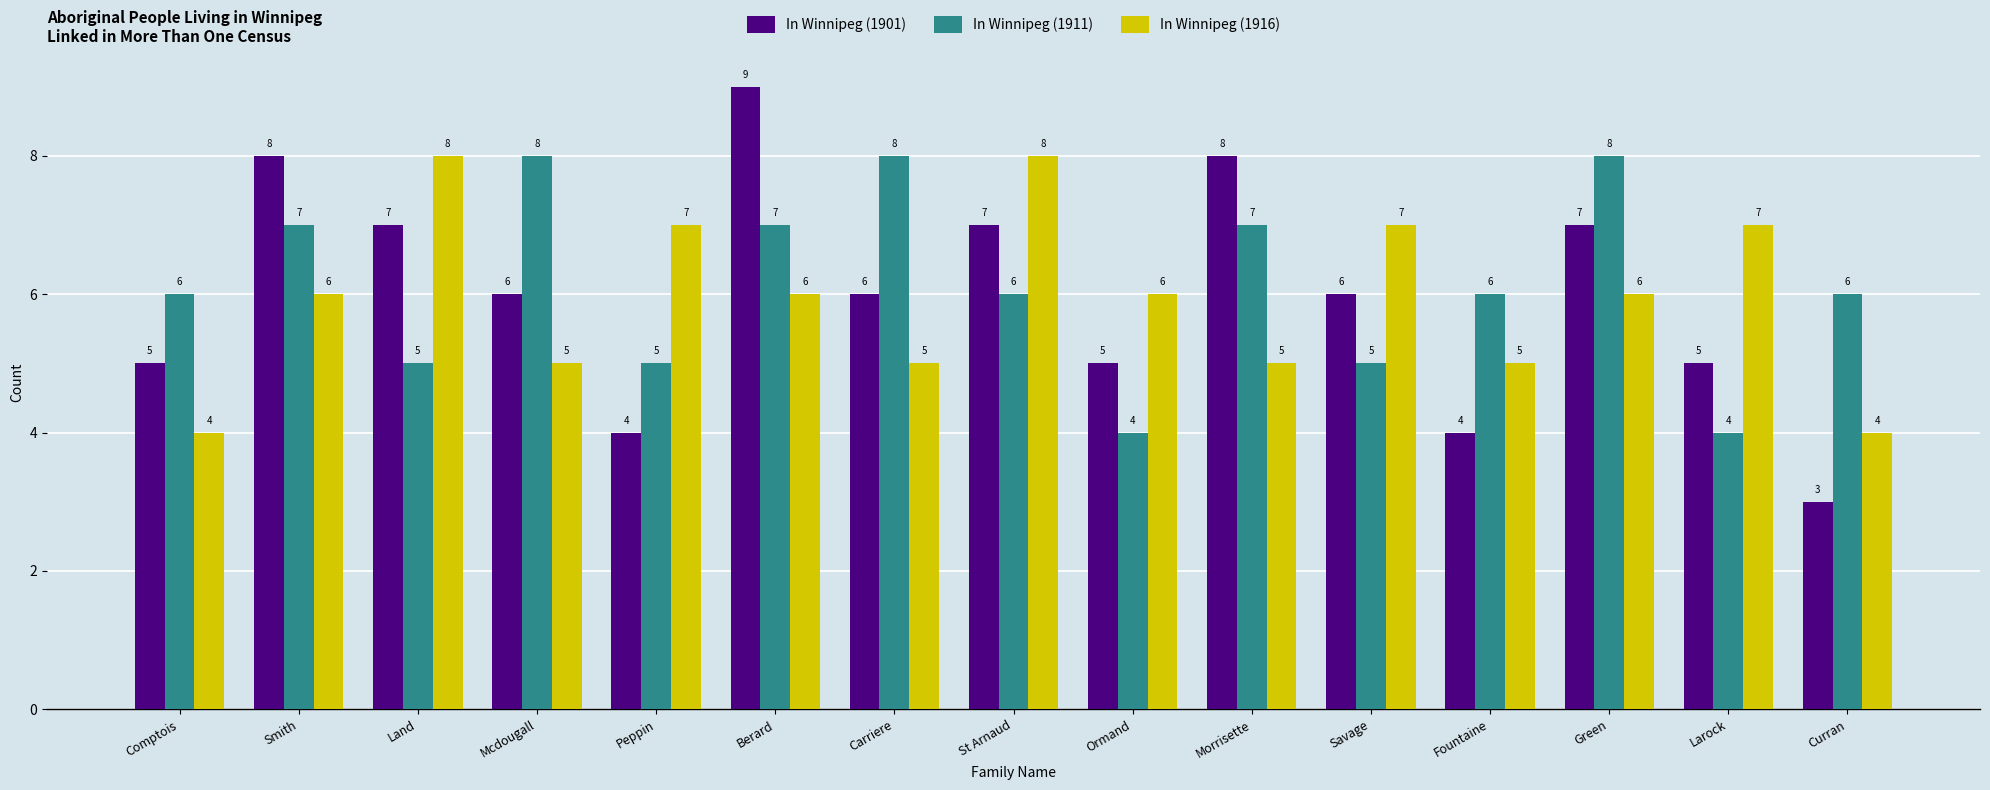

Which series has the largest range (max minus min)?

In Winnipeg (1901)